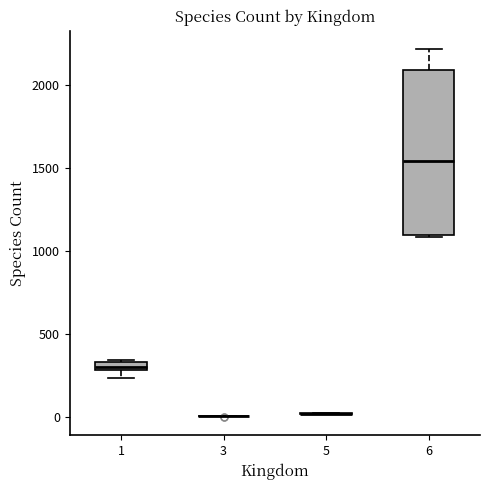

Comparing the boxes themselves (not the whiskers), which one is the tallest?

6